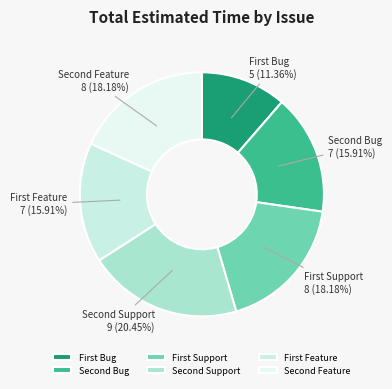

Does any single category account for the majority?

No